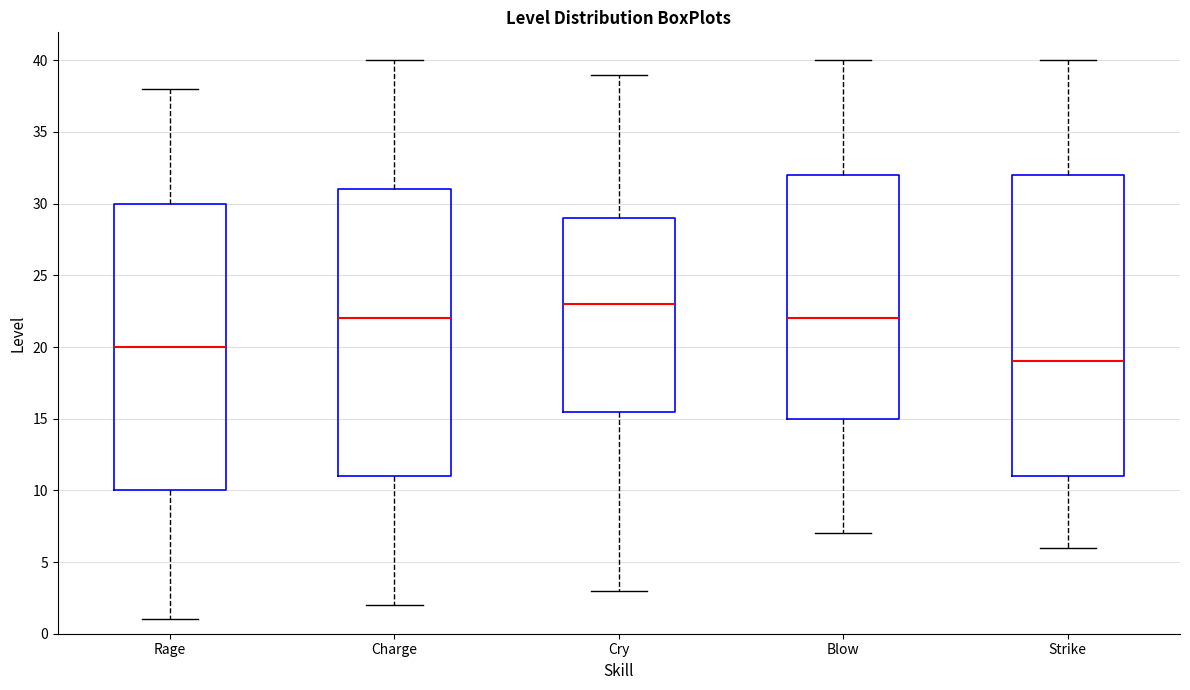

Which box's median line is the highest?

Cry